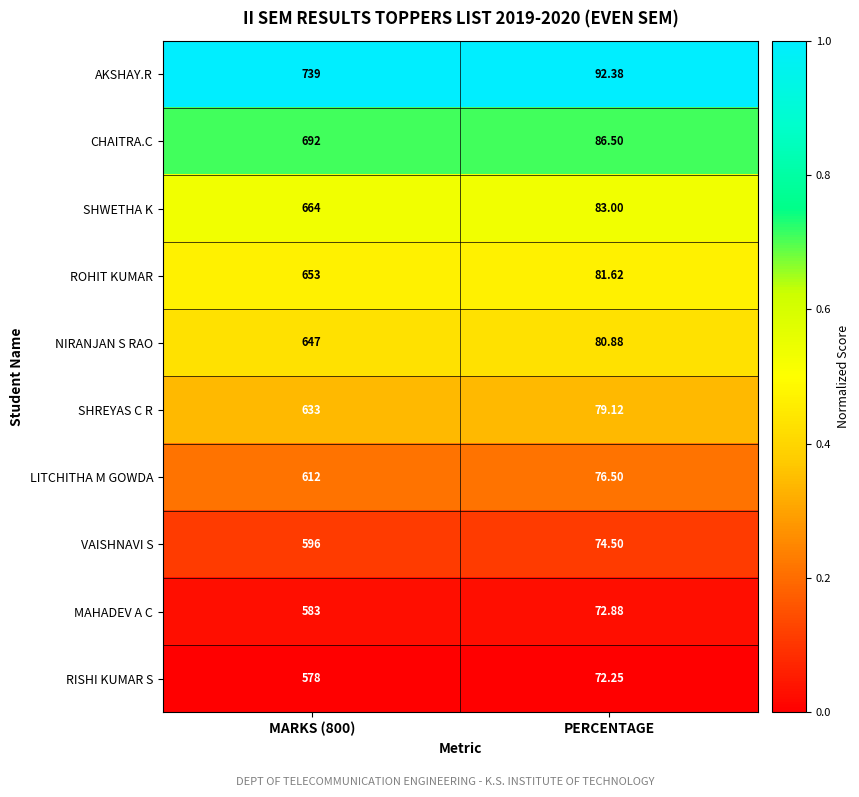

List the series in order of their peak value, lowest first.

RISHI KUMAR S, MAHADEV A C, VAISHNAVI S, LITCHITHA M GOWDA, SHREYAS C R, NIRANJAN S RAO, ROHIT KUMAR, SHWETHA K, CHAITRA.C, AKSHAY.R